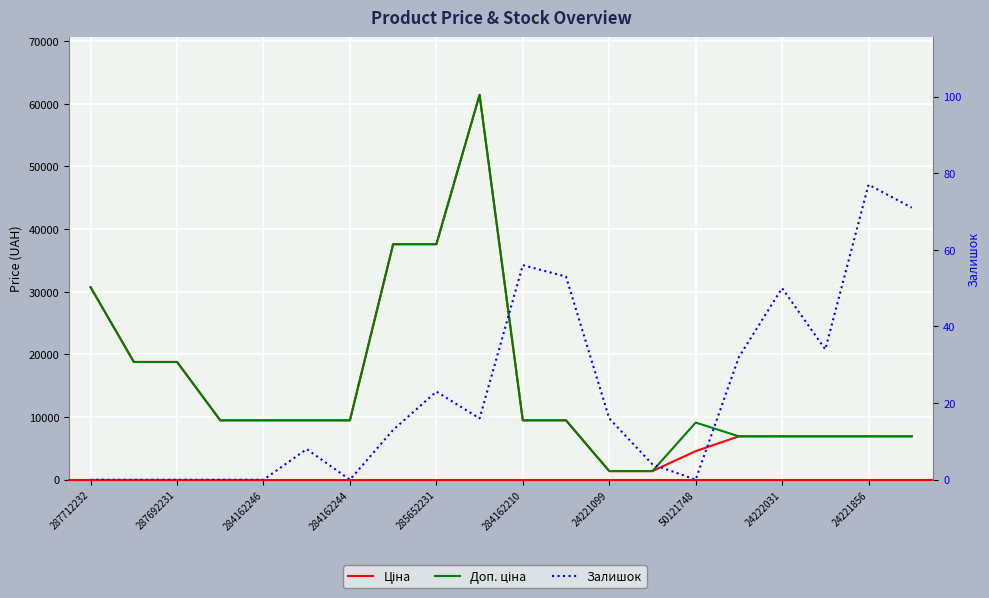

What is the difference between the maximum and second lowest values in the Доп. ціна series?

60059.3